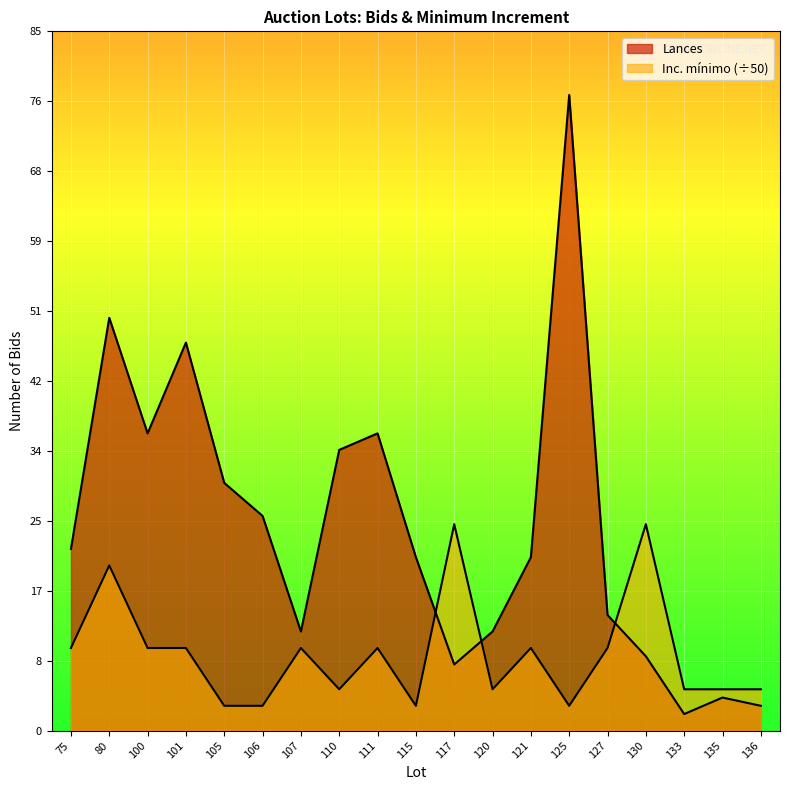

Between which two adjacent categories do Lances and Inc. mínimo first intersect?

115 and 117